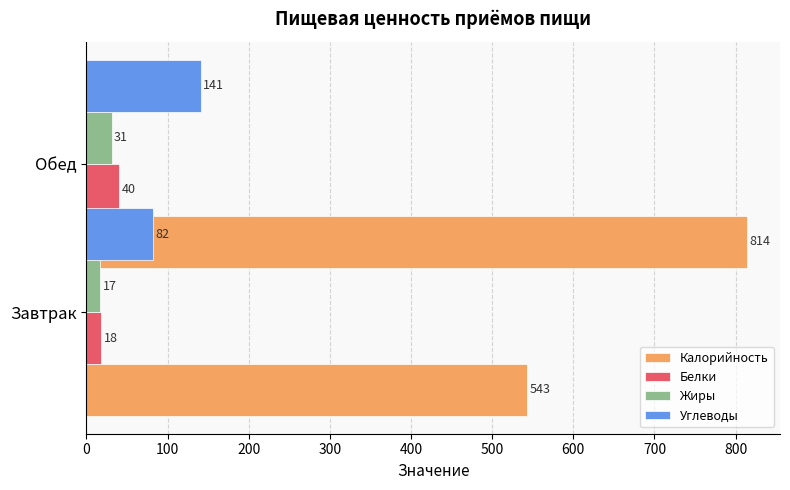

The value of Жиры at Завтрак is 5. True or false?

False